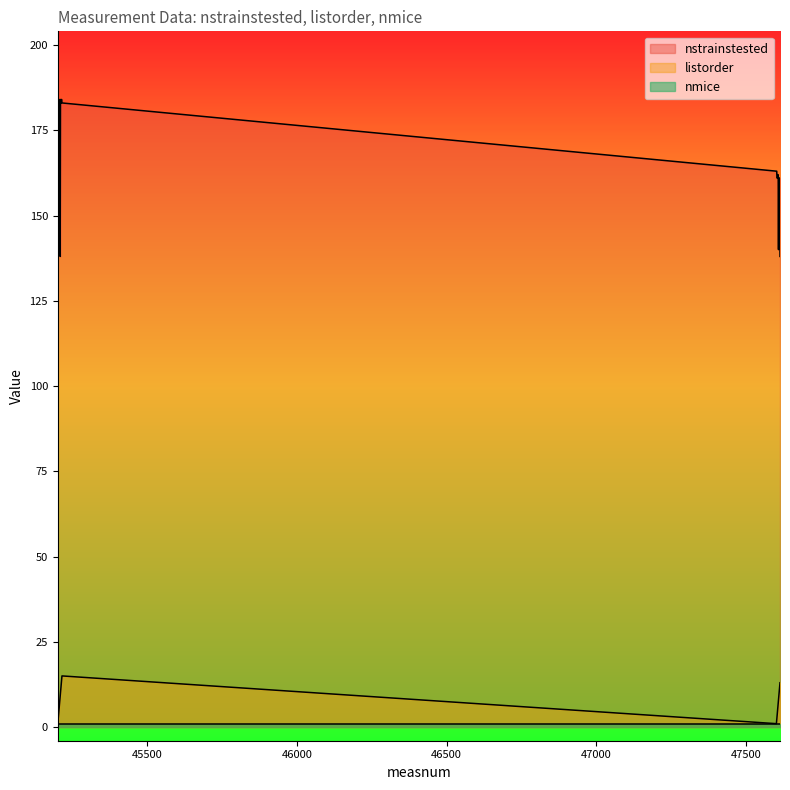

List the labels in order of listorder value, smallest first.

45201, 47601, 45202, 47602, 45203, 47603, 45204, 45205, 47605, 45206, 47606, 45207, 47607, 45208, 47608, 45209, 47609, 45210, 47610, 45211, 47611, 45212, 47612, 45213, 47613, 45214, 45215